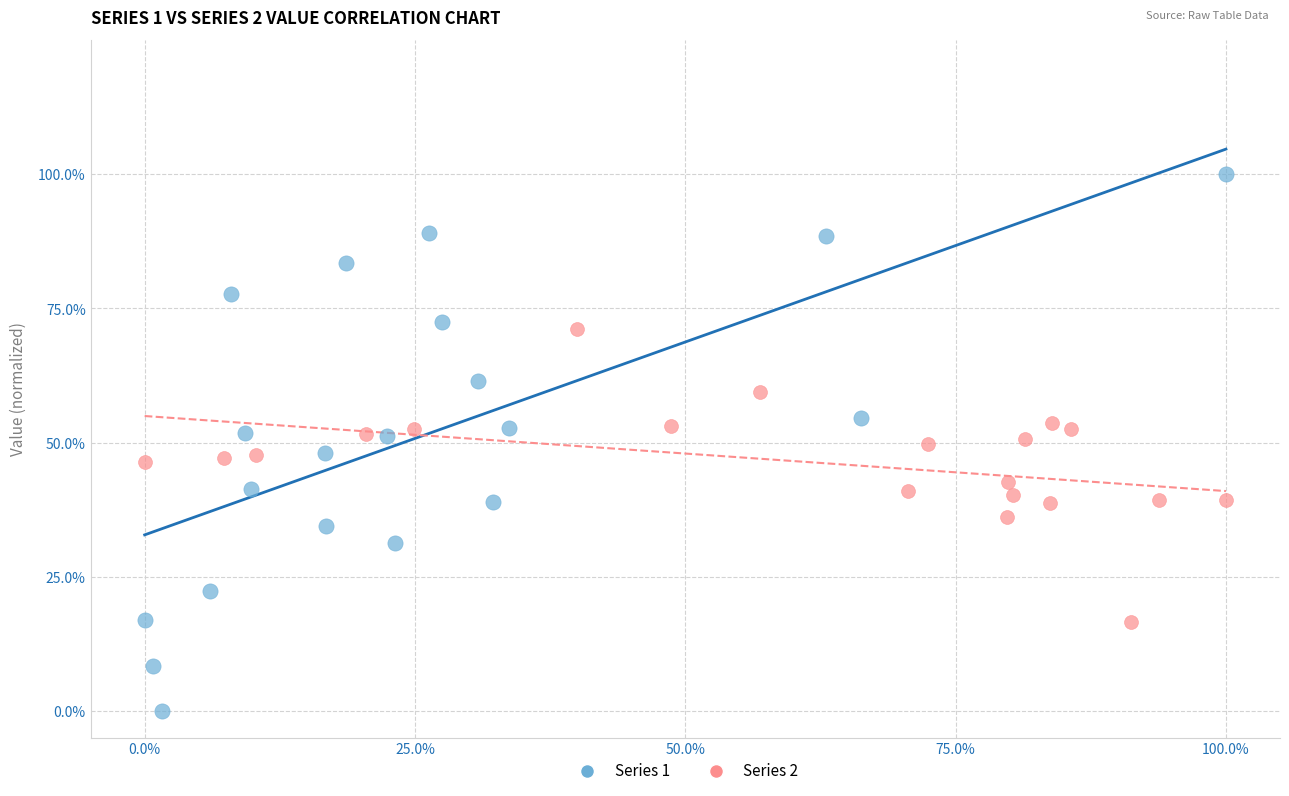

What are all the series names shown in the legend?

Series 1, Series 2